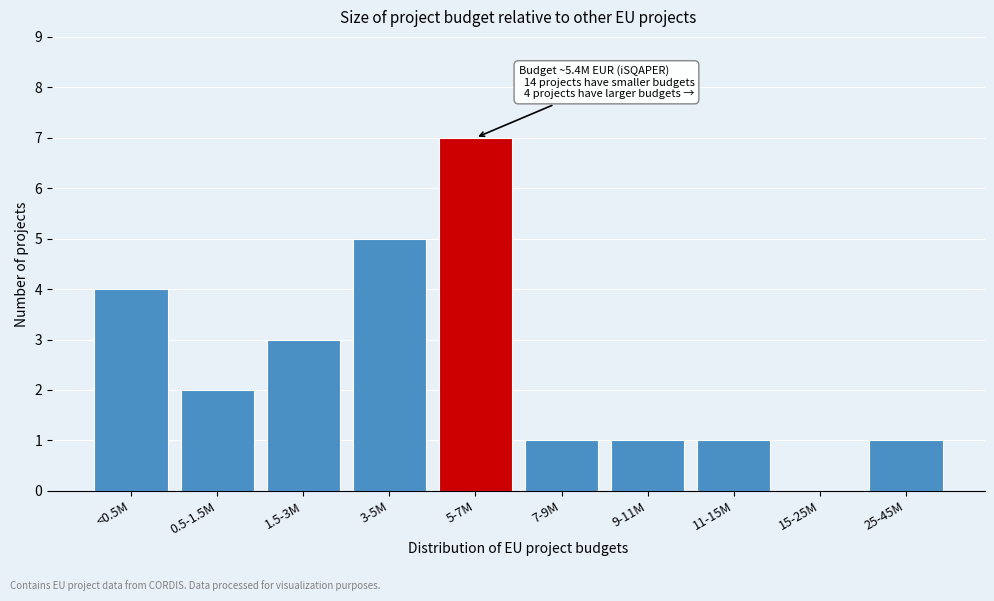

Reading left to right, transcribe all the data shown in this chart.

<0.5M=4	0.5-1.5M=2	1.5-3M=3	3-5M=5	5-7M=7	7-9M=1	9-11M=1	11-15M=1	15-25M=0	25-45M=1